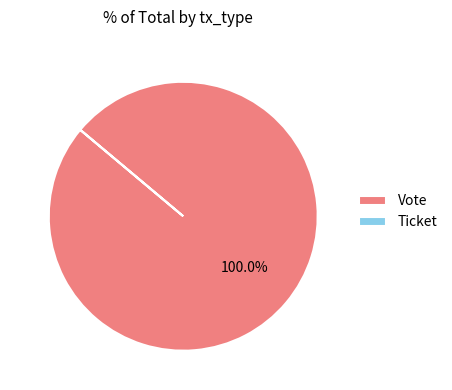

Is it true that Vote is 91% of the pie?

False